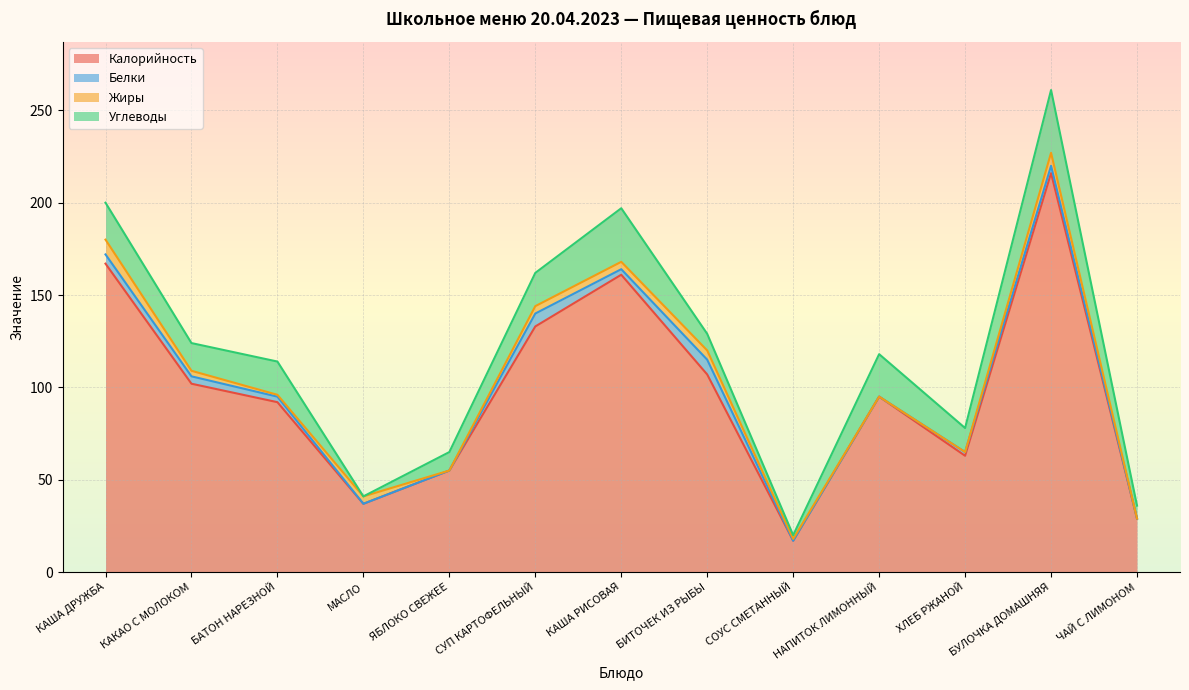

What is the label of the 13th point from the left?

ЧАЙ С ЛИМОНОМ